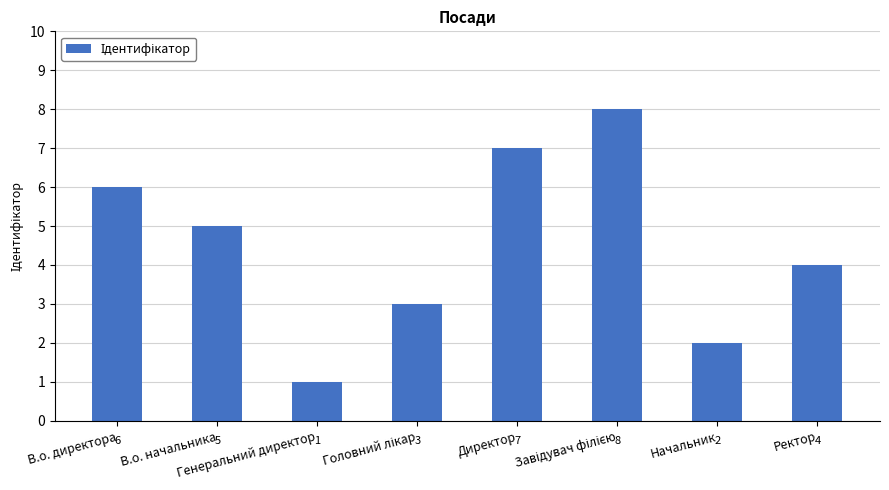

What is the label of the 8th bar from the right?

В.о. директора